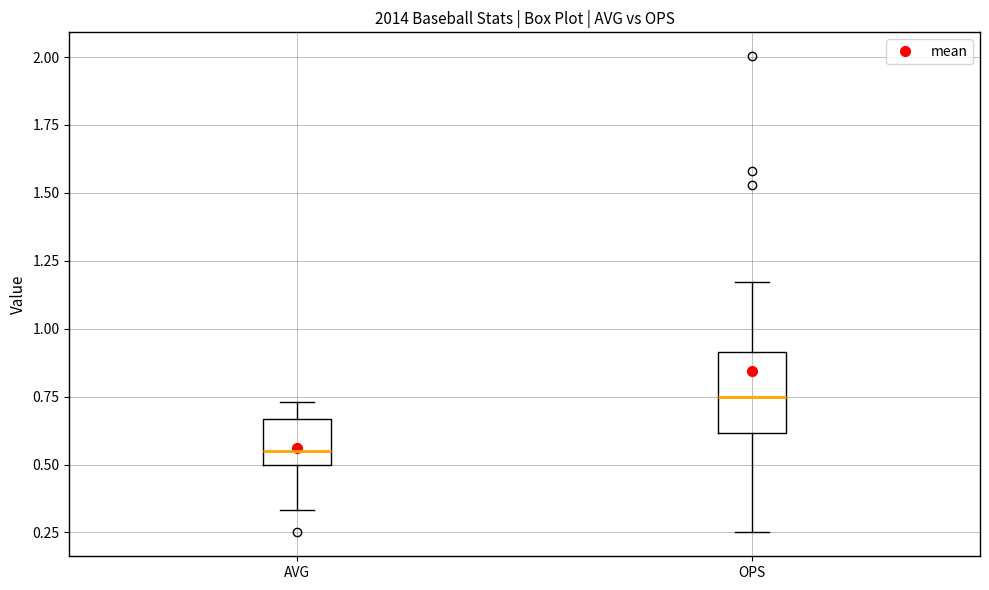

Which box has the highest median line?

OPS